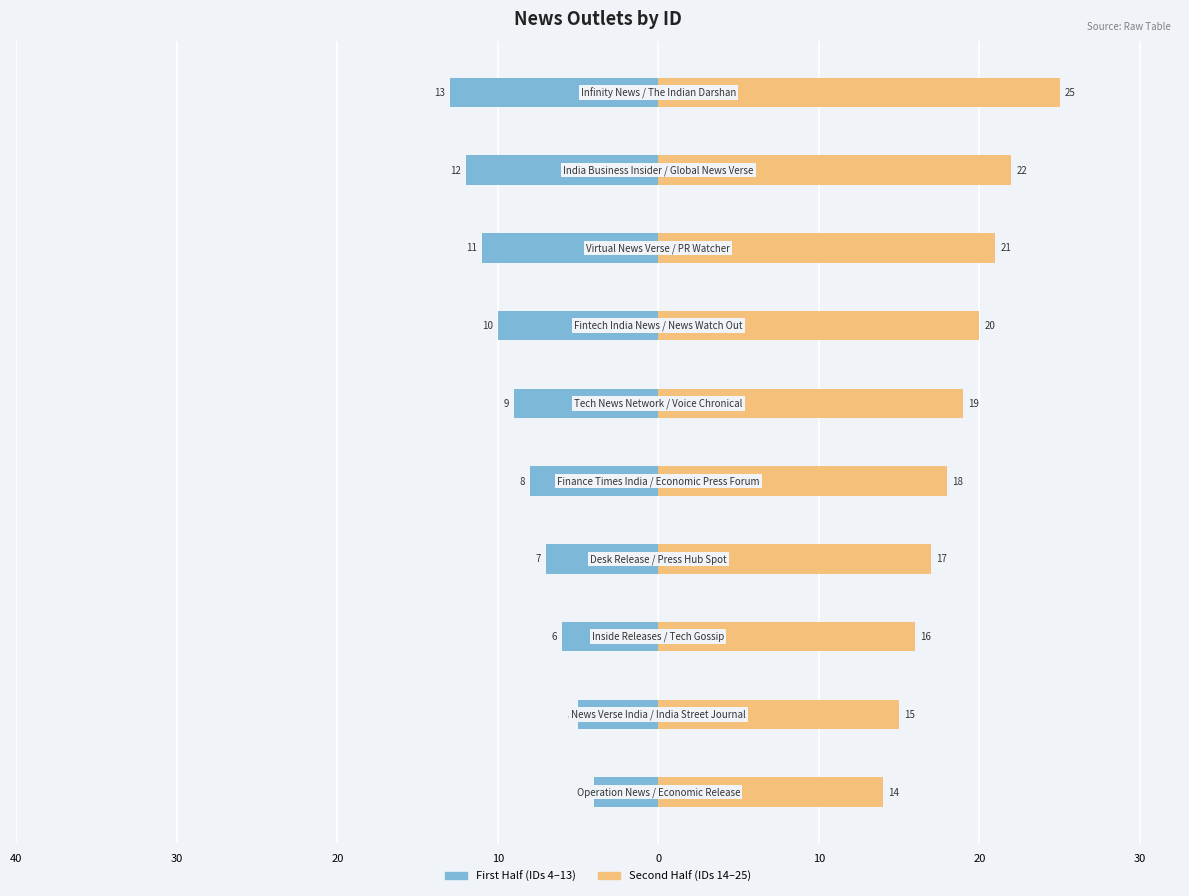

Count the First Half (IDs 4–13) values in the range -11 to -6.

6